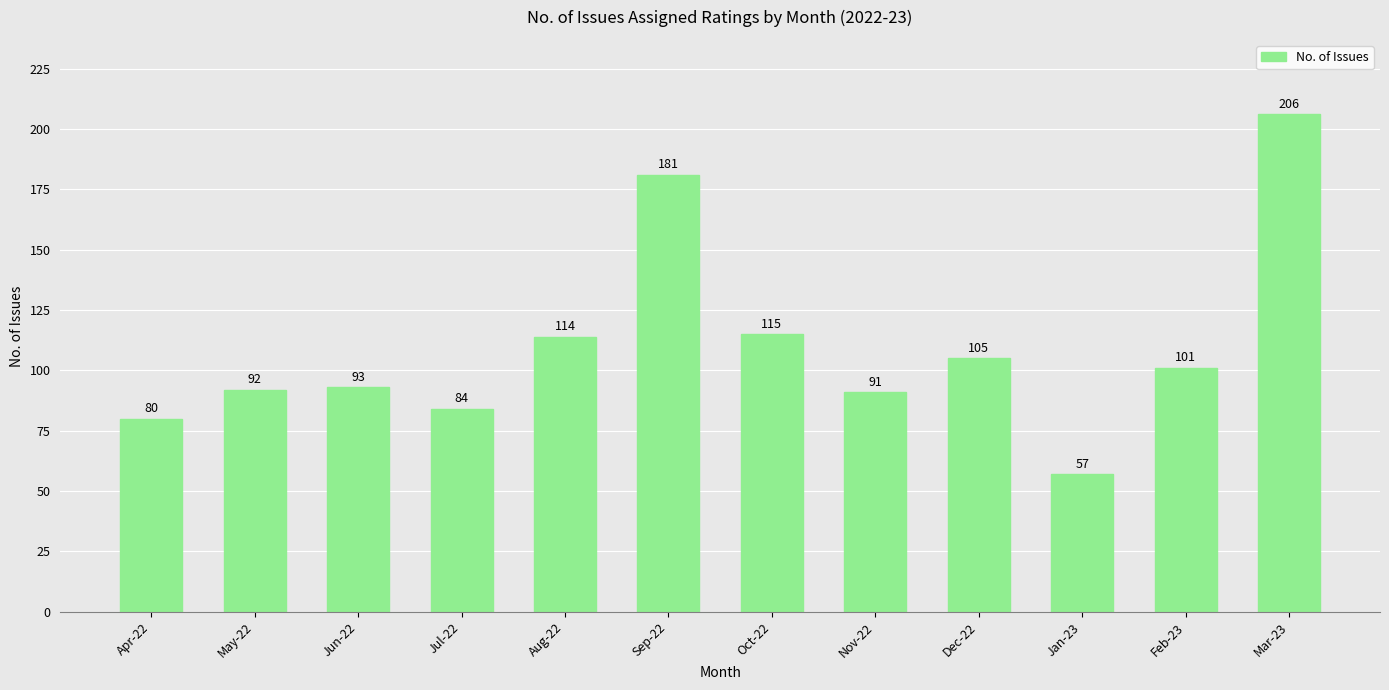

At which category does the chart reach its minimum across all series?

Jan-23